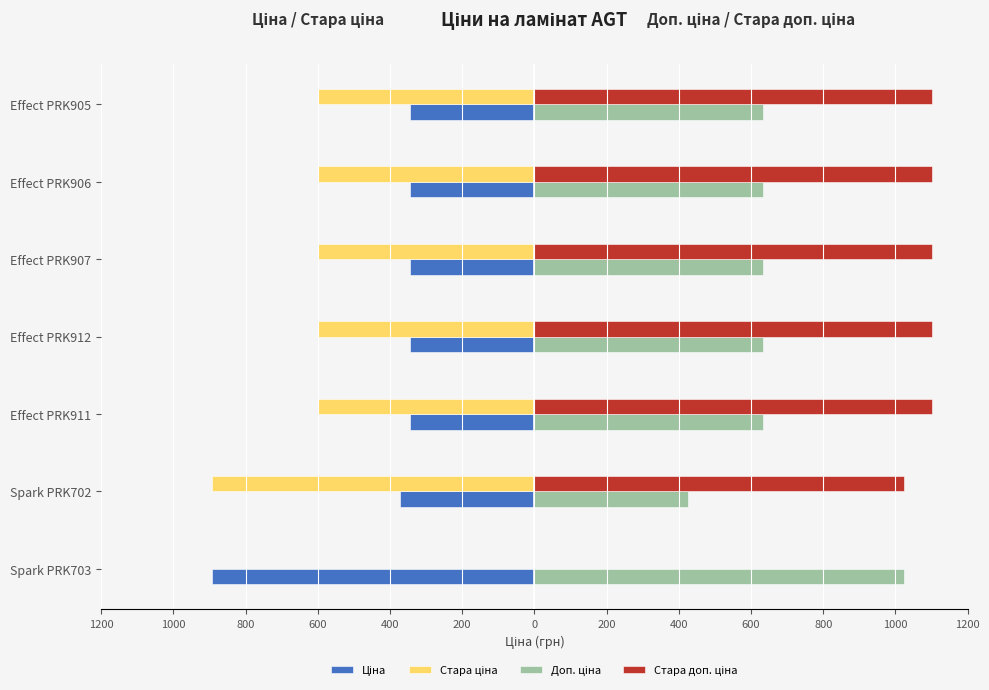

Rank the series by their maximum value, from highest to lowest.

Стара доп. ціна, Доп. ціна, Стара ціна, Ціна